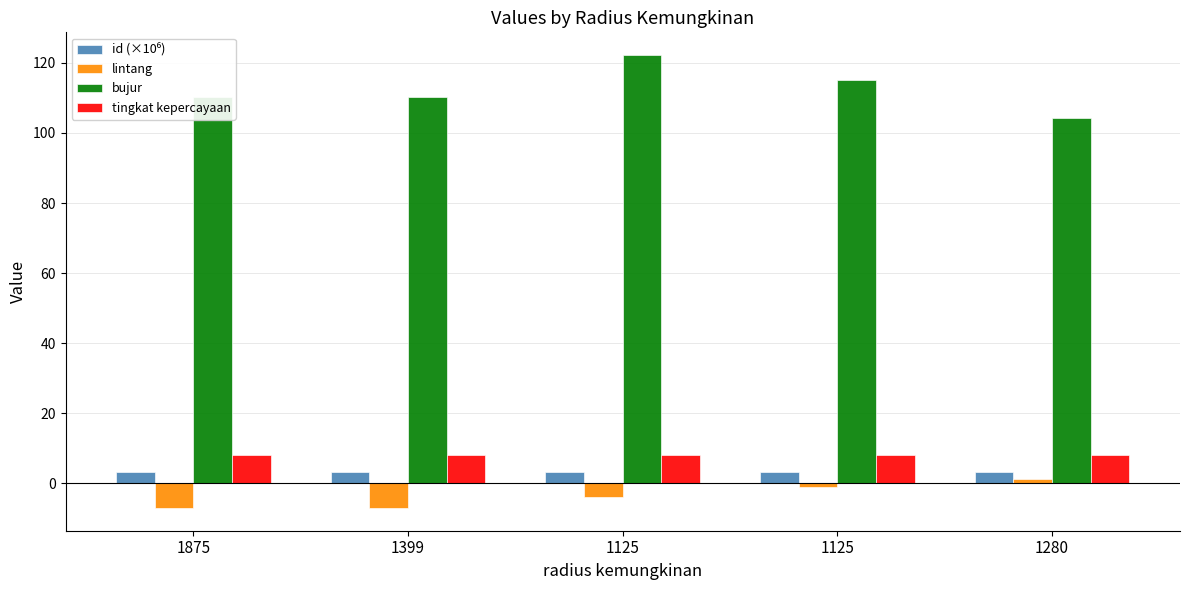

Which series has the largest range (max minus min)?

bujur